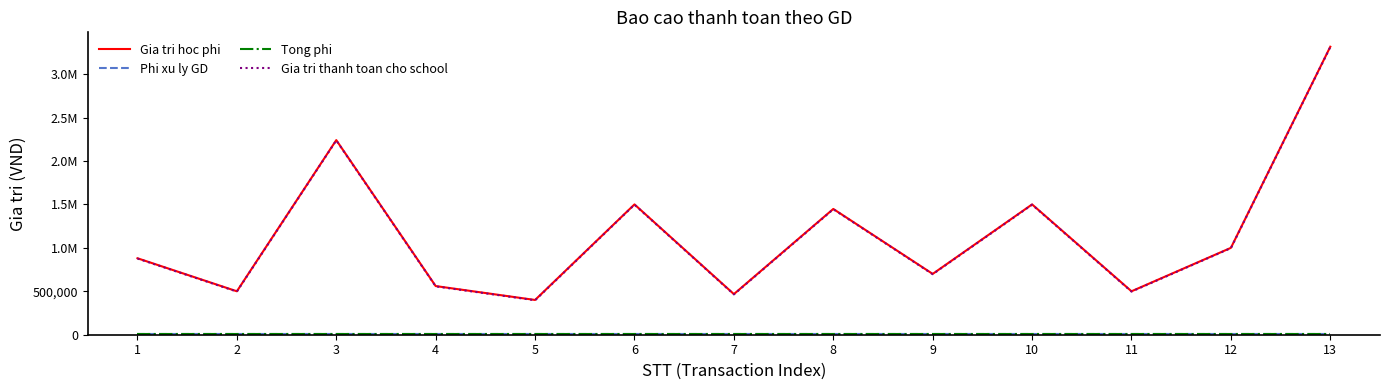

What is the average value of the Gia tri hoc phi series?

1154634